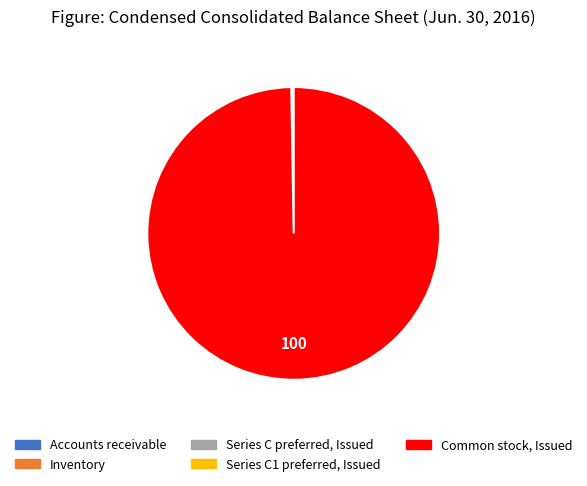

Which category accounts for the majority?

Common stock, Issued